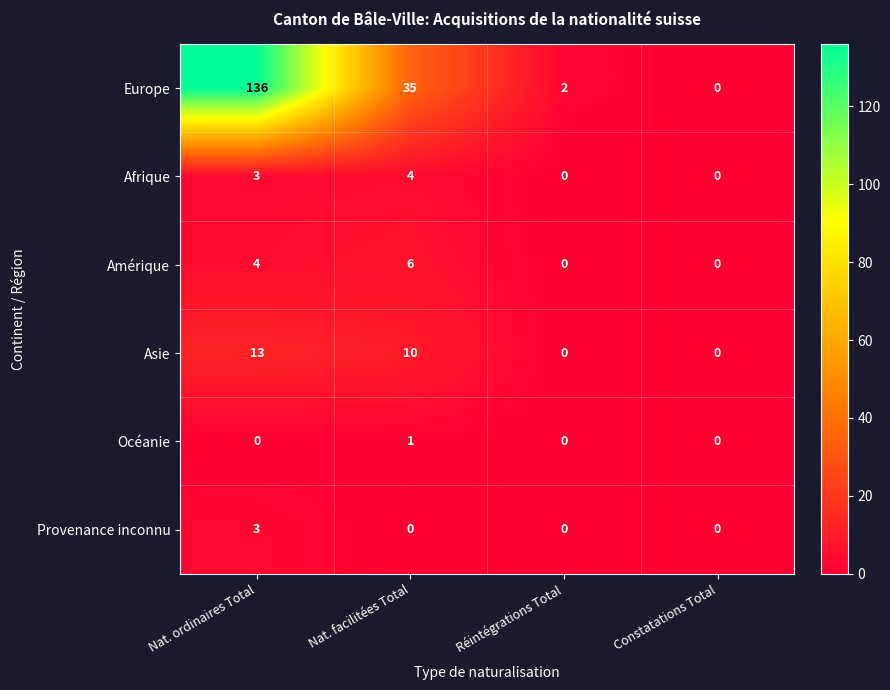

What is the difference between the Europe values at Nat. ordinaires Total and Réintégrations Total?

134